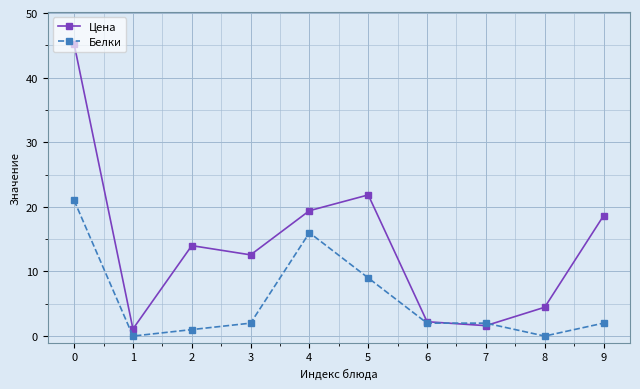

What is the spread (max minus min) of values at 9?

16.6